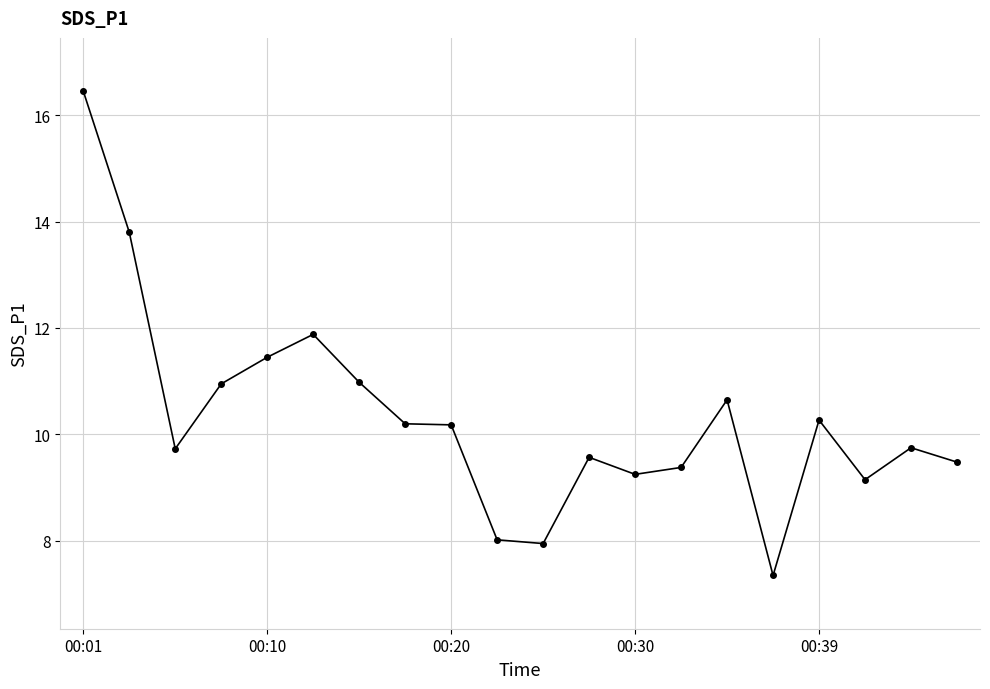

What is the average value?

10.3